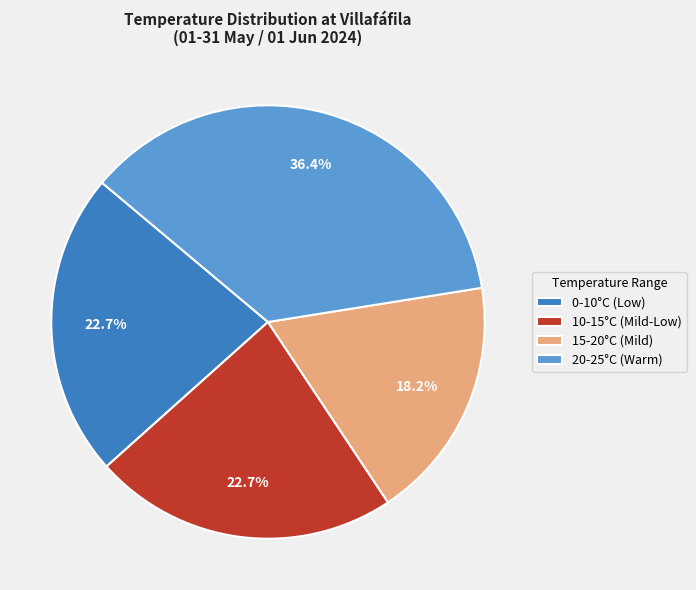

What is the ratio of the value at 0-10°C (Low) to the value at 20-25°C (Warm)?

0.6